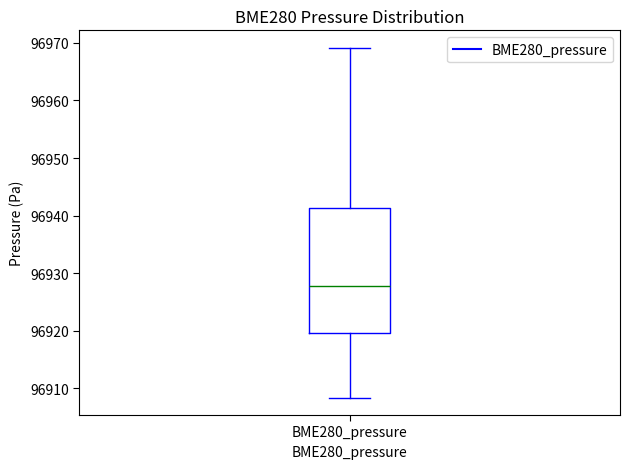

Read this box plot against the y-axis: the position of the median line, the range covered by the box, and the ends of both whiskers. The values are not printed on the chart, so give them approximately, as read against the axis.

median 96928, box 96920 to 96941, whiskers 96908 to 96969